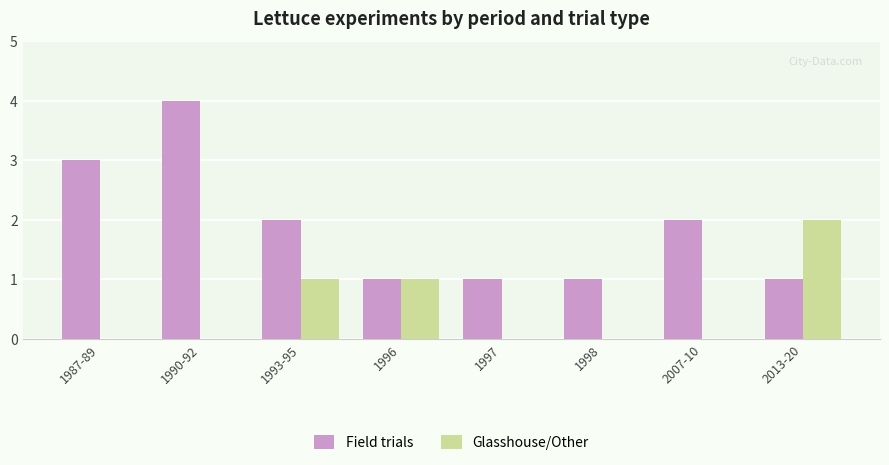

How many groups of bars are there?

8